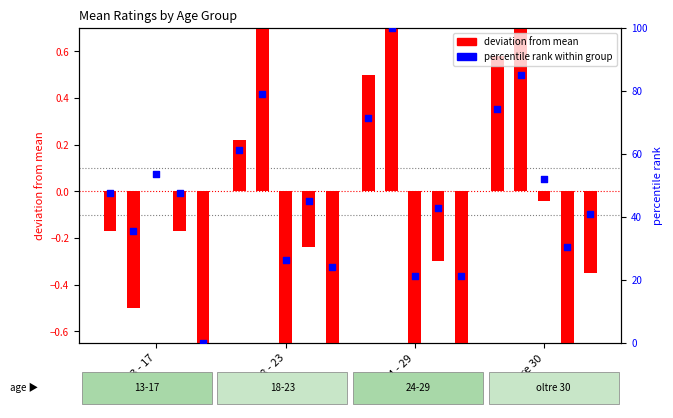

What is the ratio of the value at oltre 30 to the value at 13 - 17?

1.6